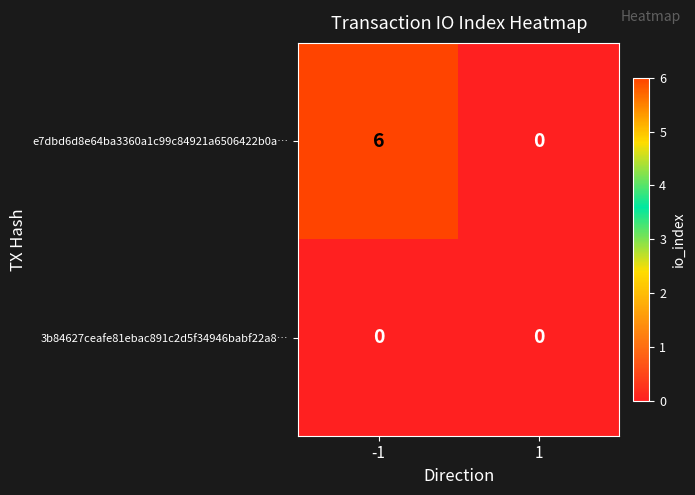

What is the difference between the highest and lowest values at -1?

6